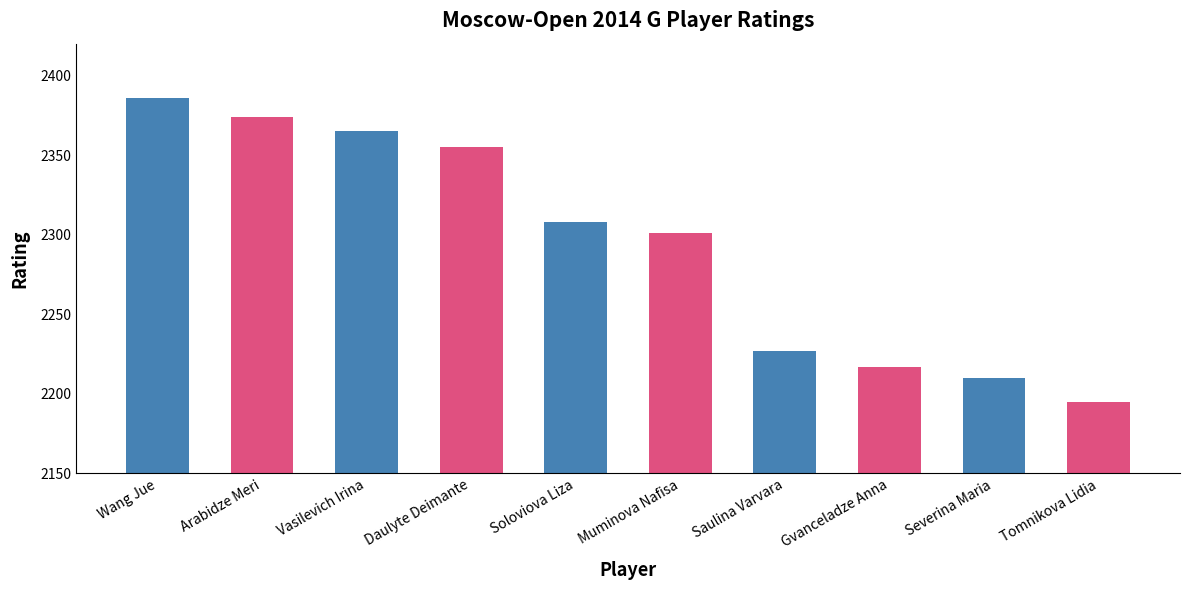

True or false: the data shows 1519 at Arabidze Meri.

False